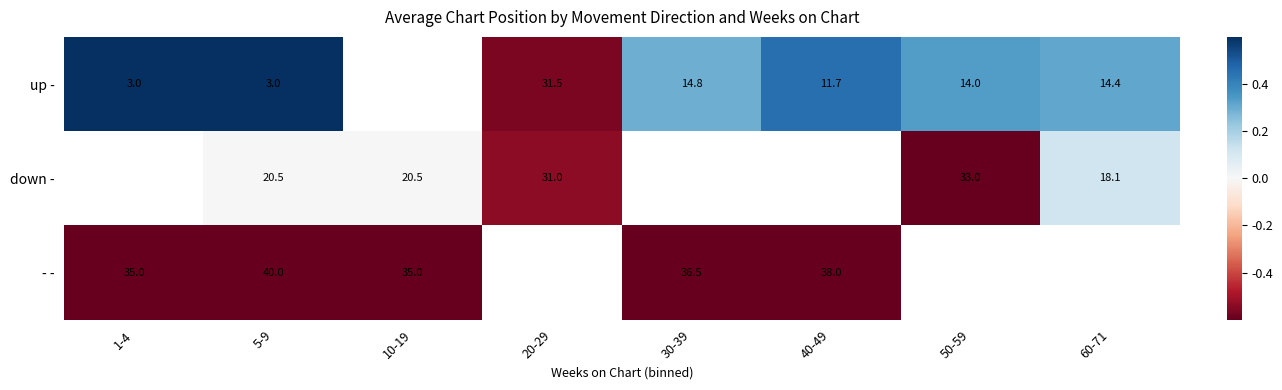

The value of down - at 60-71 is 0.2. True or false?

False